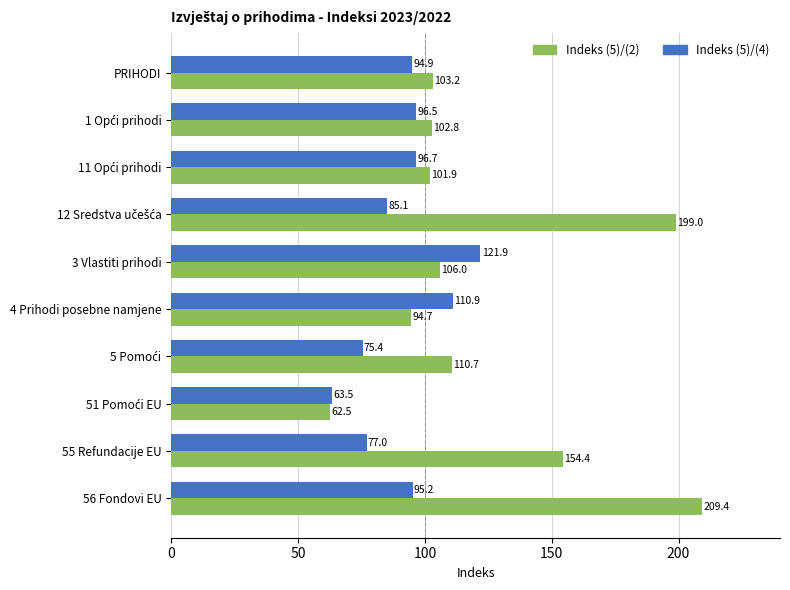

List the series in order of their overall mean, lowest first.

Indeks (5)/(4), Indeks (5)/(2)